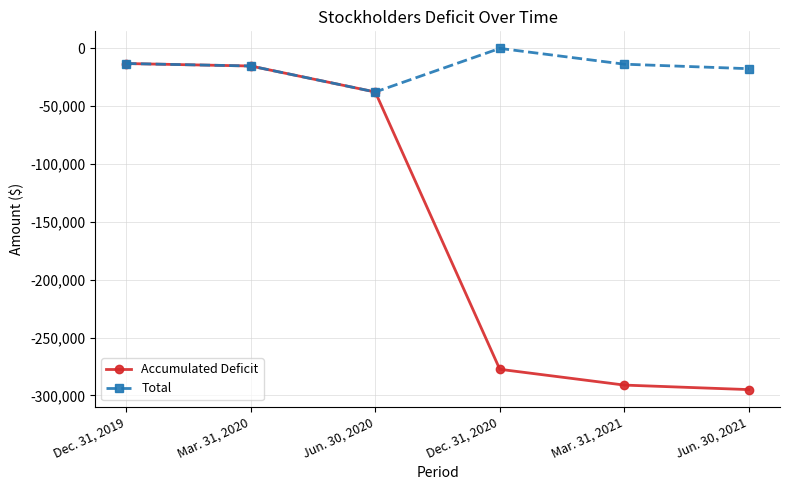

What are all the series names shown in the legend?

Accumulated Deficit, Total